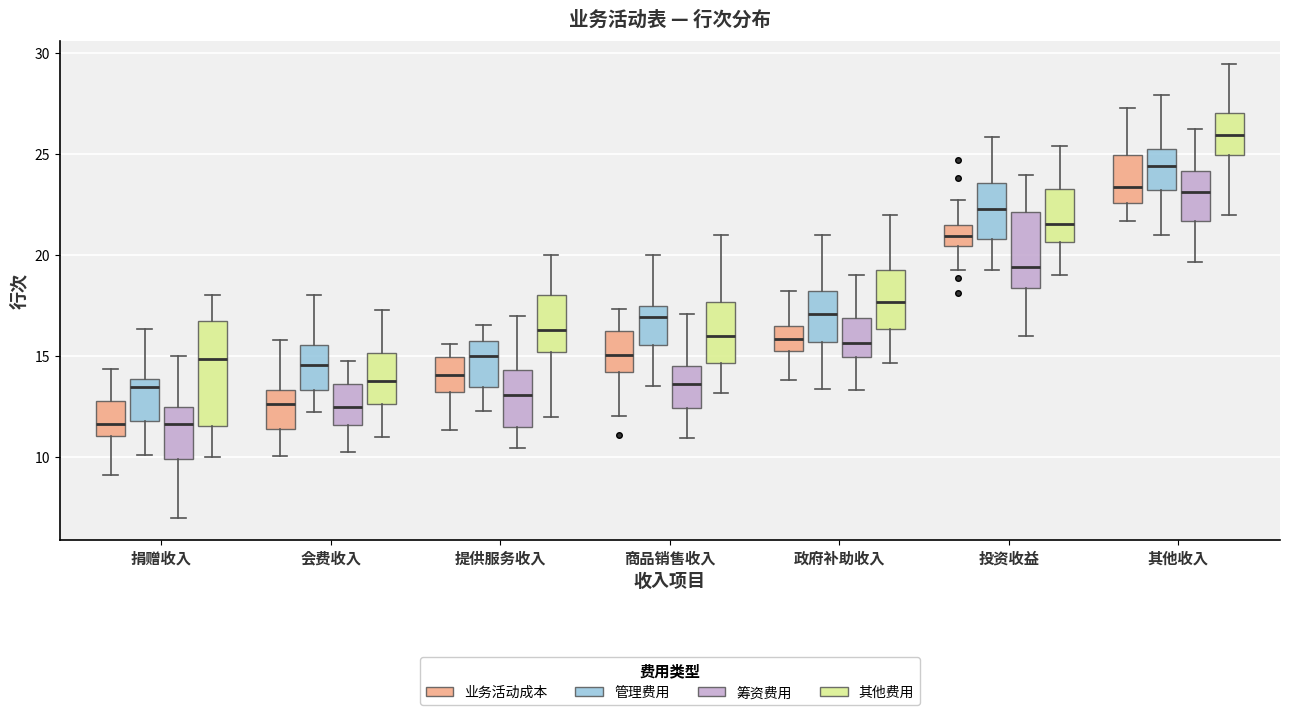

Which box is the tallest, from its lower edge to its upper edge?

捐赠收入 (其他费用)